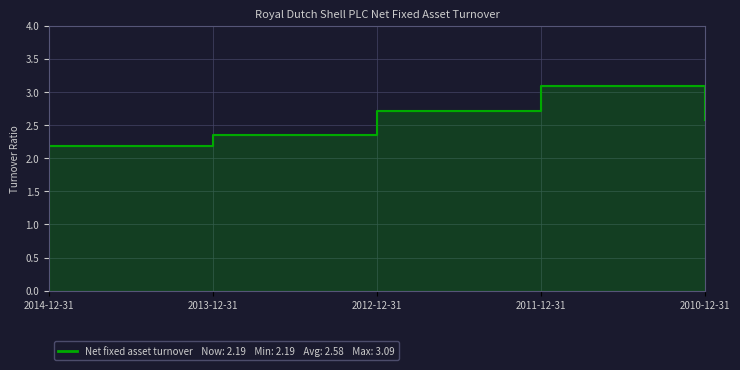

Where is the first local maximum?

2011-12-31